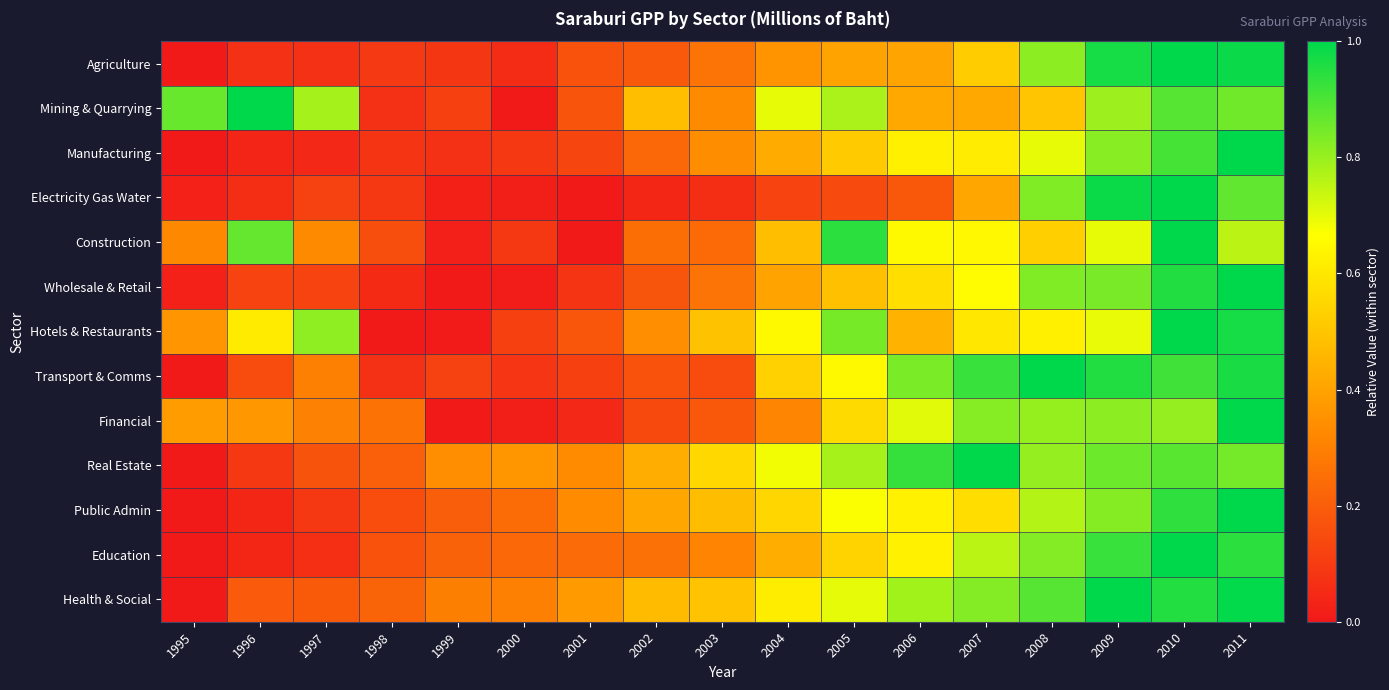

What is the spread (max minus min) of values at 1997?

0.8